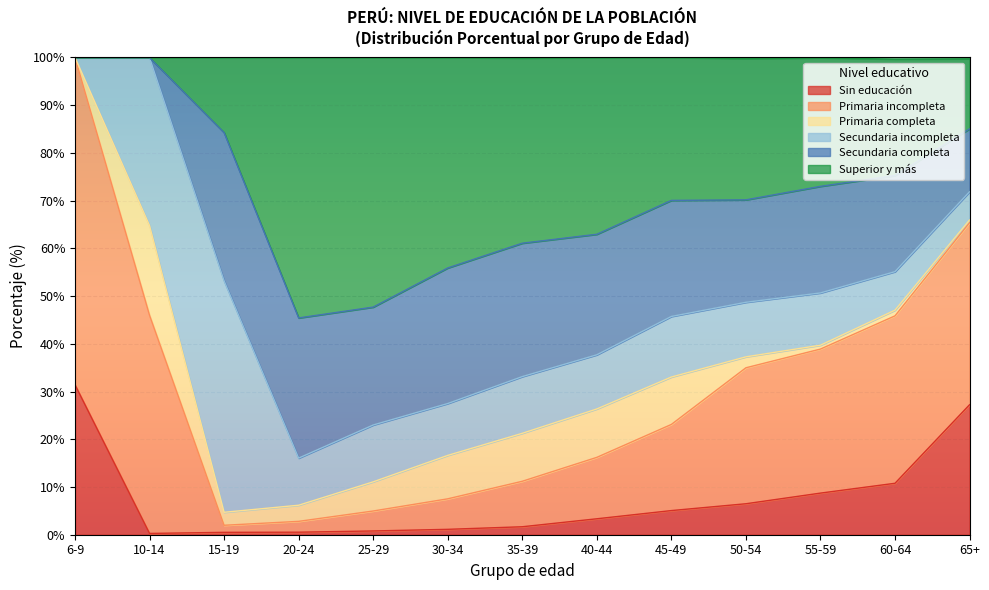

What is the minimum value shown in the chart?

0.3